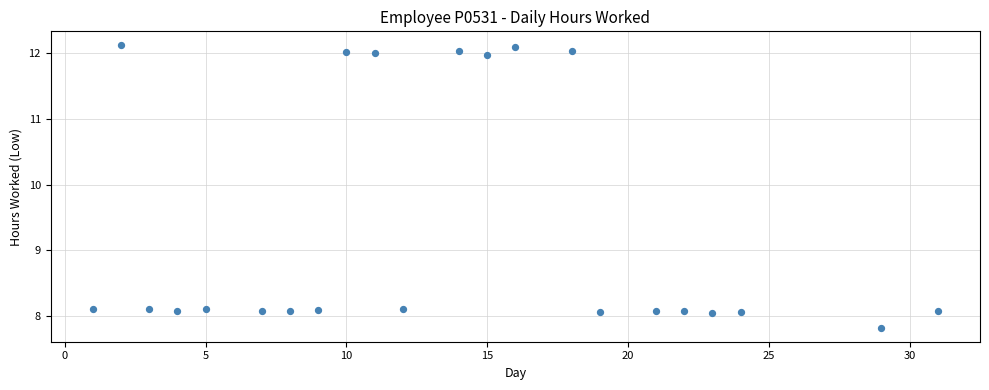

What is the range of Y values (max minus min)?

4.3